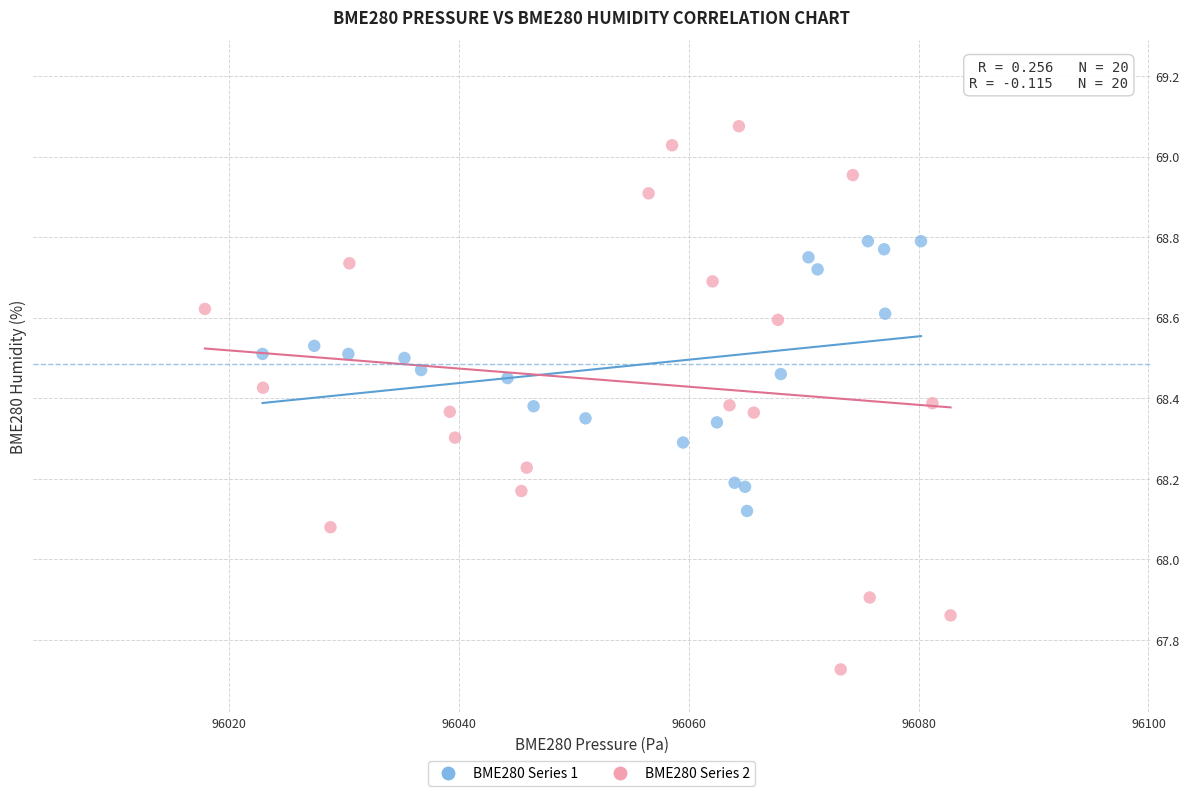

Which series reaches the maximum Y coordinate?

BME280 Series 2